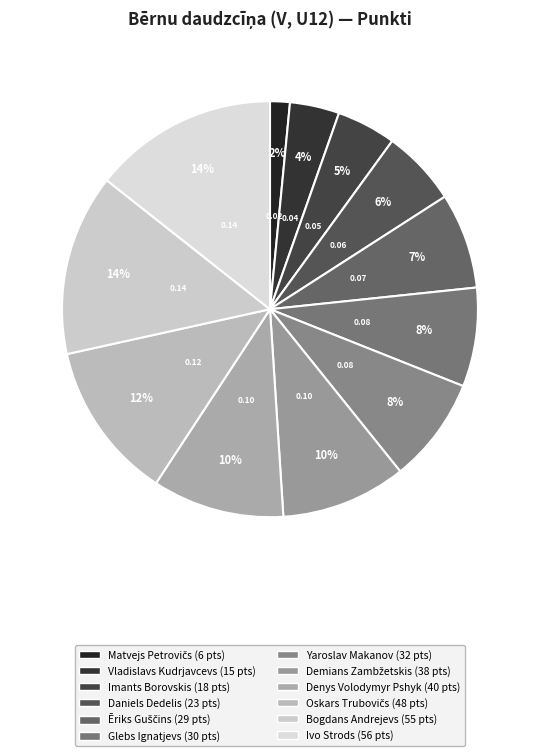

The Glebs Ignatjevs slice represents 1% of the pie. True or false?

False